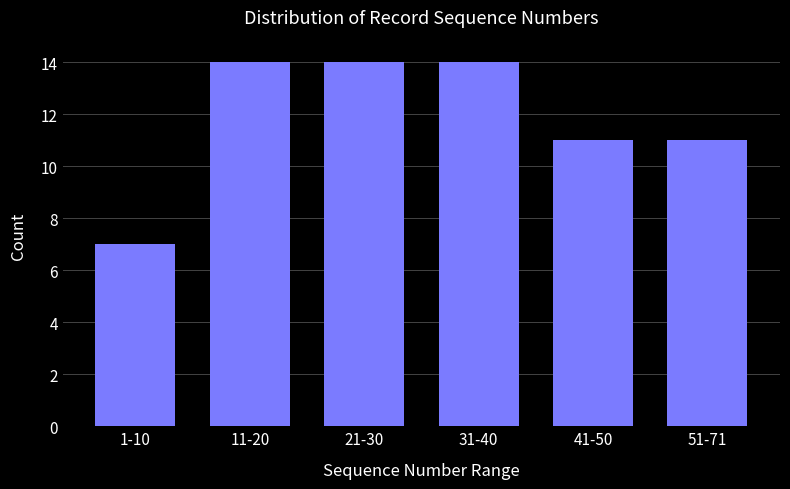

Reading right to left, what are all the values shown in this chart?

51-71=11	41-50=11	31-40=14	21-30=14	11-20=14	1-10=7